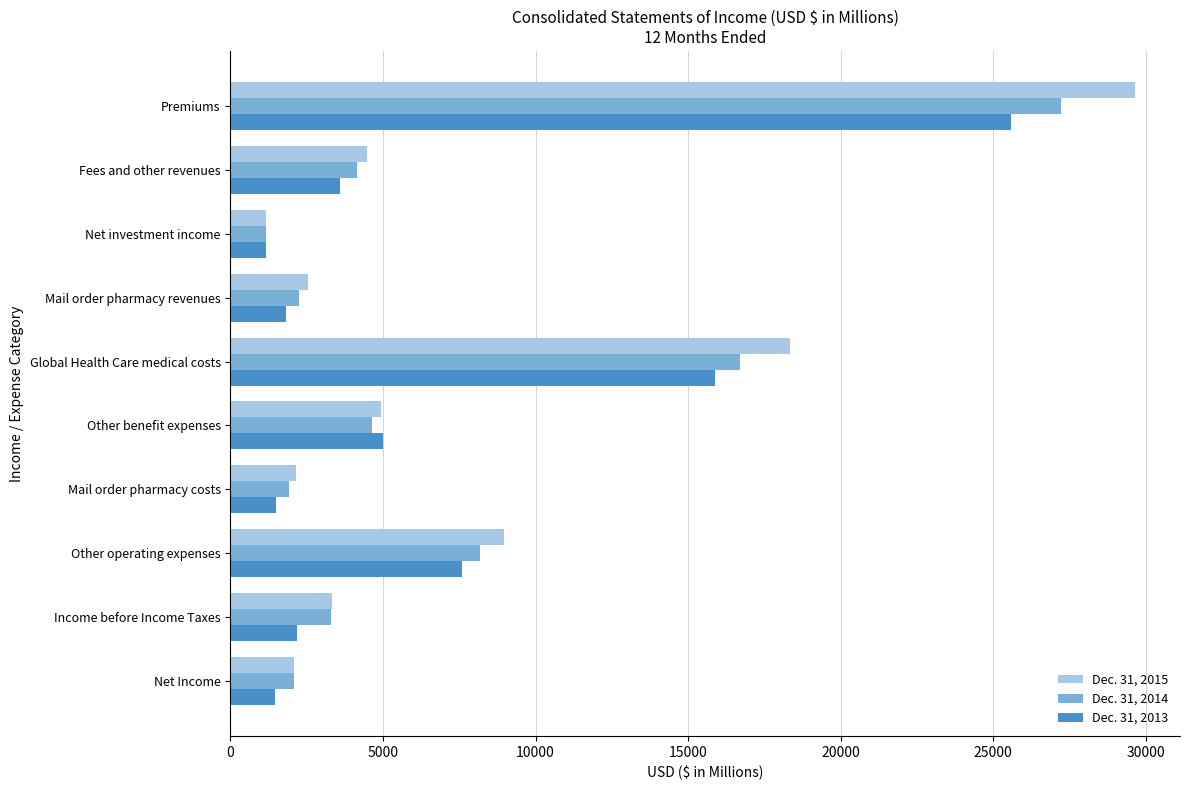

Rank the series by their maximum value, from lowest to highest.

Dec. 31, 2013, Dec. 31, 2014, Dec. 31, 2015